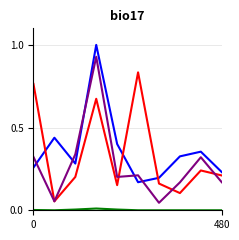

What is the maximum value shown in the chart?

1.0